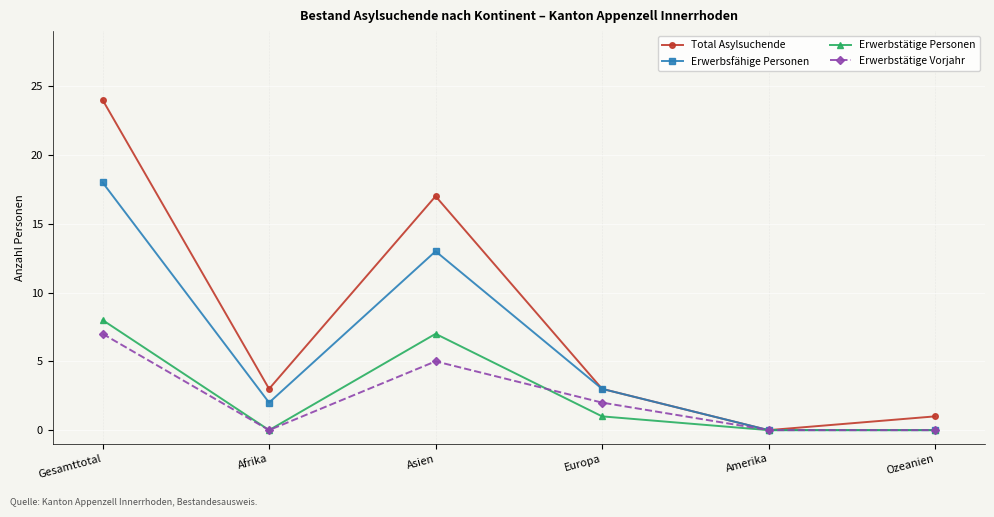

At which category does Erwerbstätige Vorjahr reach its first local valley?

Afrika